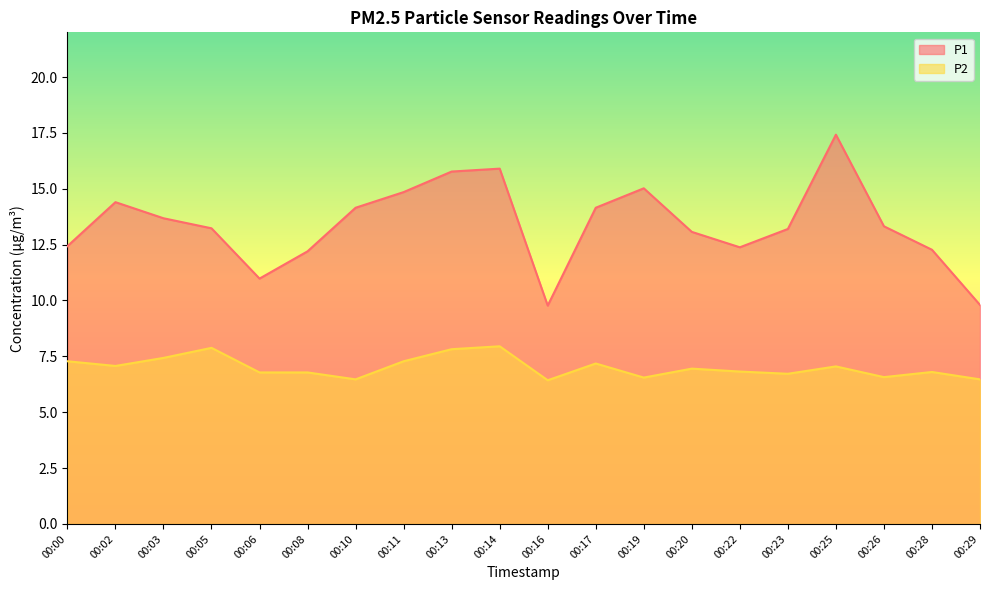

How many lines are shown in the chart?

2